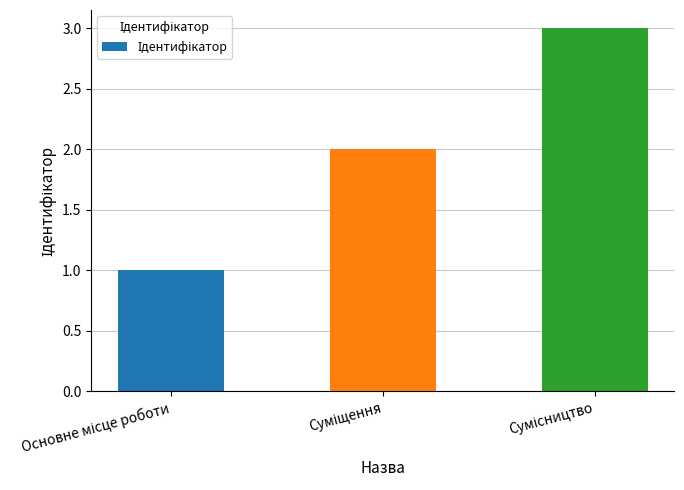

Count the values in the range 1 to 3.

3